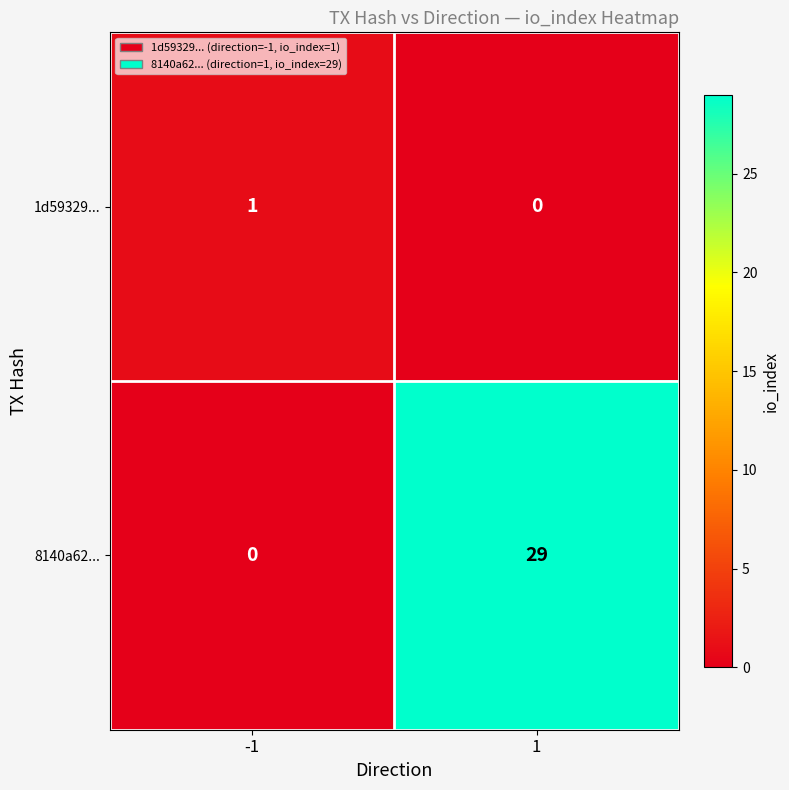

Reading left to right, list all the values displayed in this chart.

1d59329...: 1	0
8140a62...: 0	29